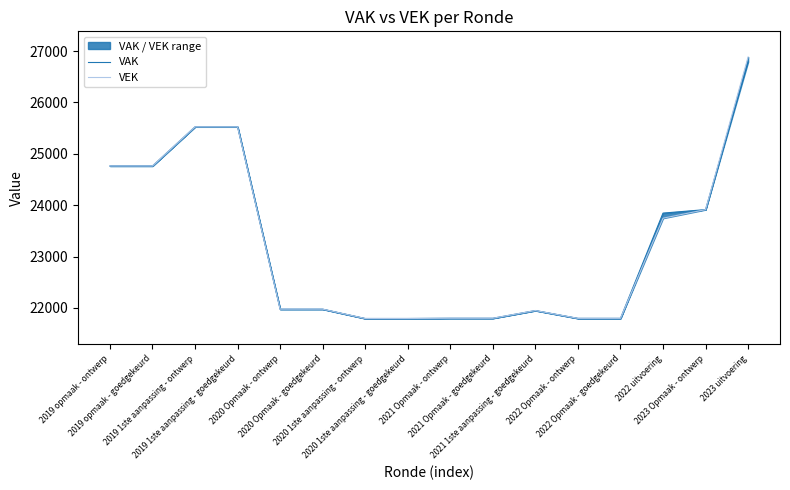

True or false: VAK and VEK intersect in this chart.

False